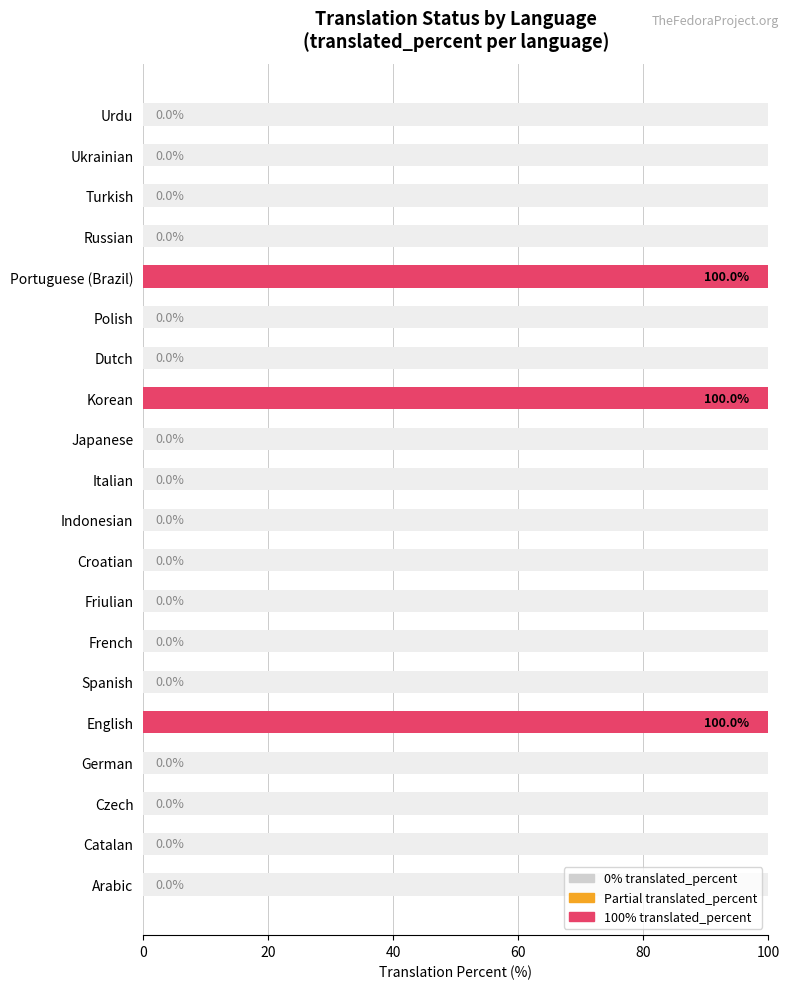

How many categories are shown in the chart?

20